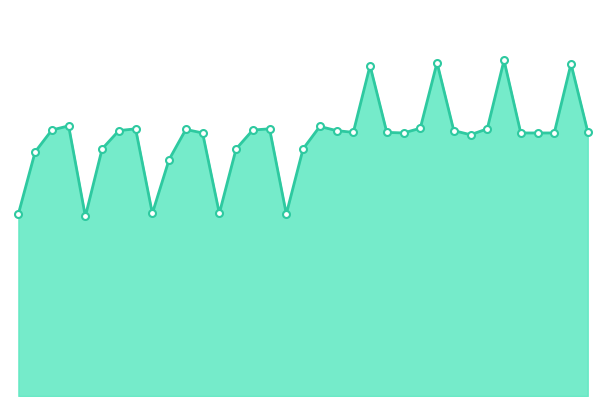

At which category does the data reach its first local peak?

4